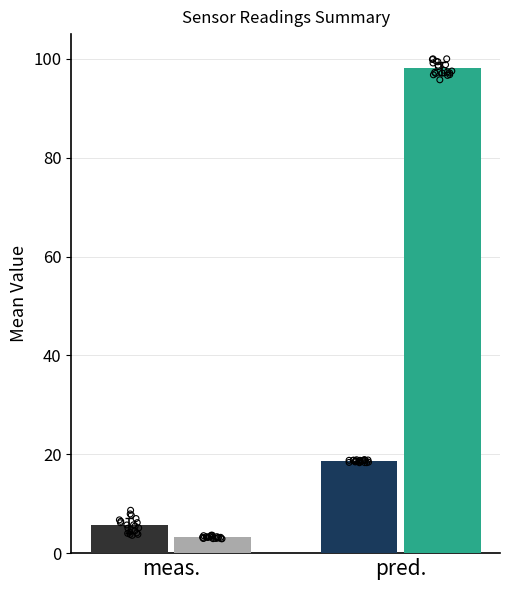

What are all the series names shown in the legend?

SDS_P1, SDS_P2, BME280_temperature, BME280_humidity